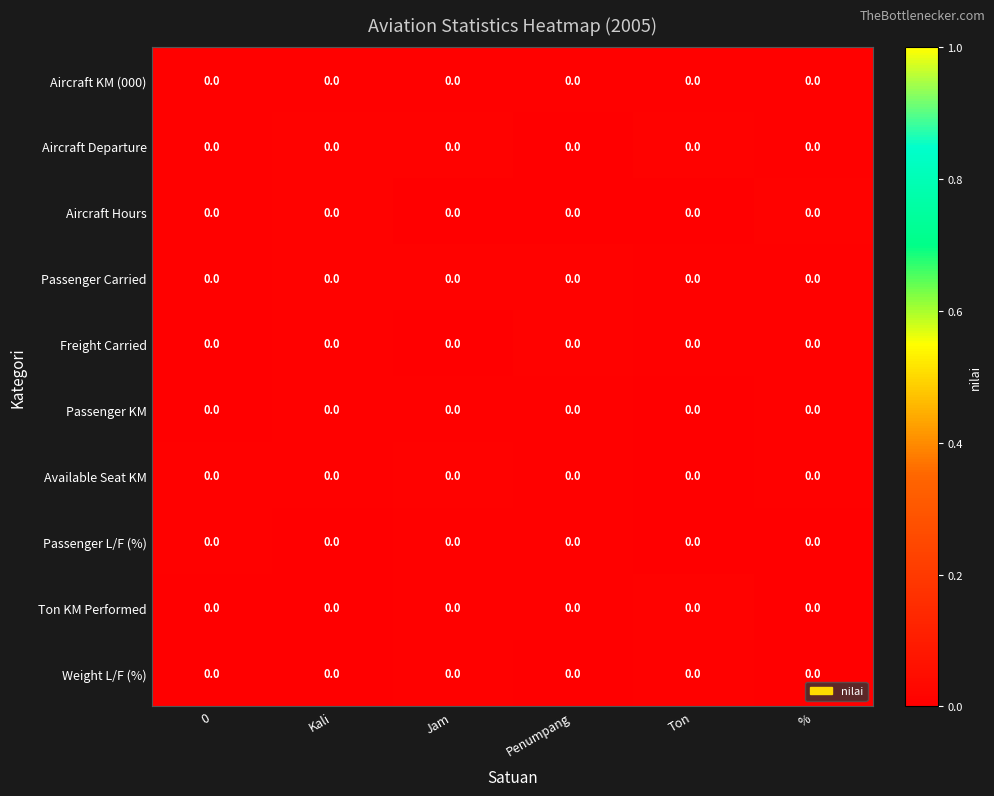

Which has a higher value, Kali or Ton?

Kali